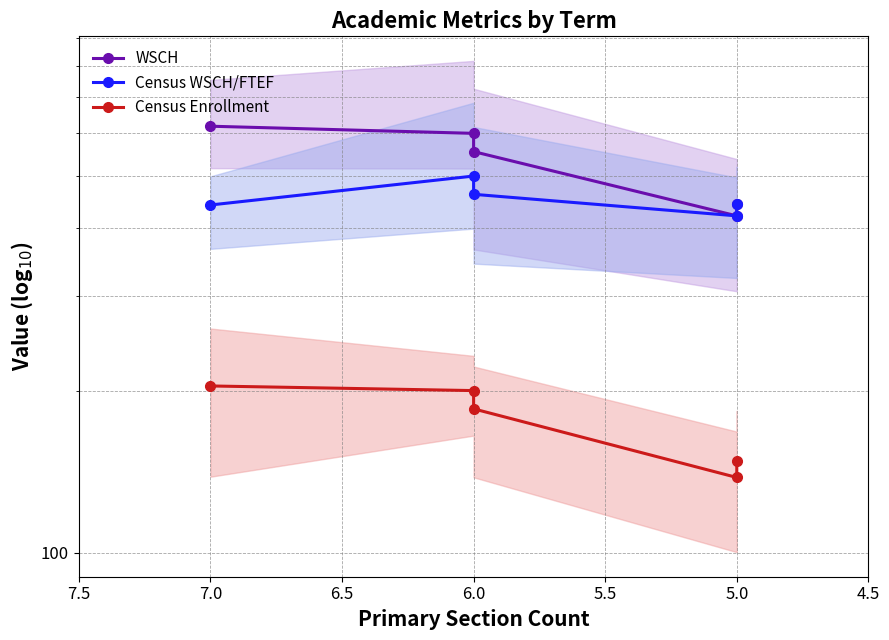

Is this an area chart (filled region under the line)?

No